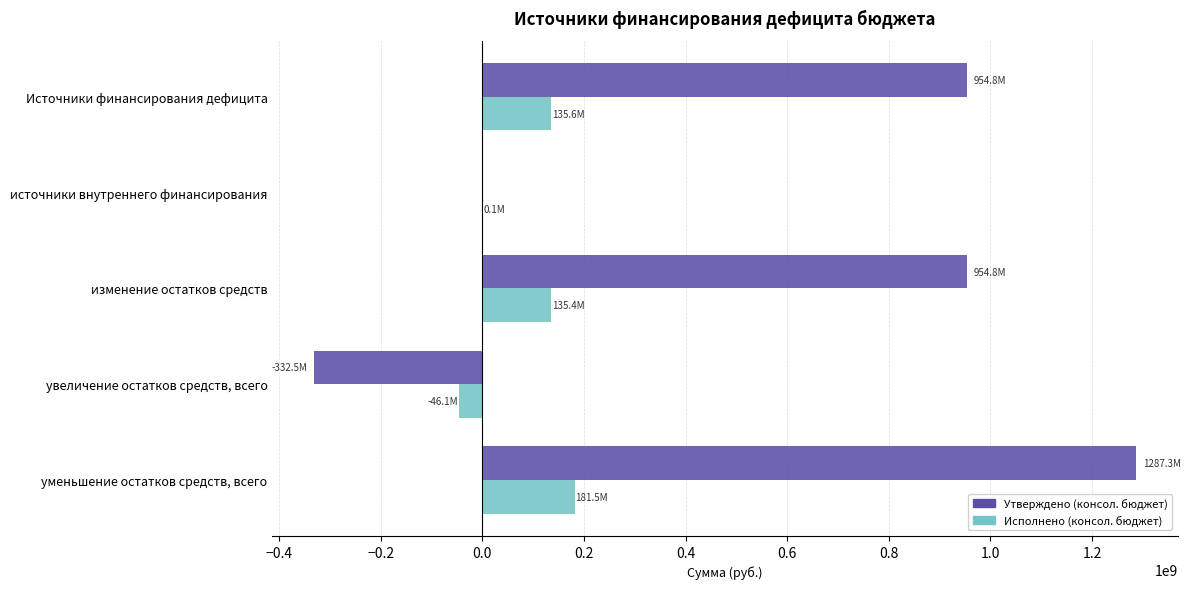

What is the approximate value of Исполнено (консол. бюджет) at уменьшение остатков средств, всего?

181470956.4